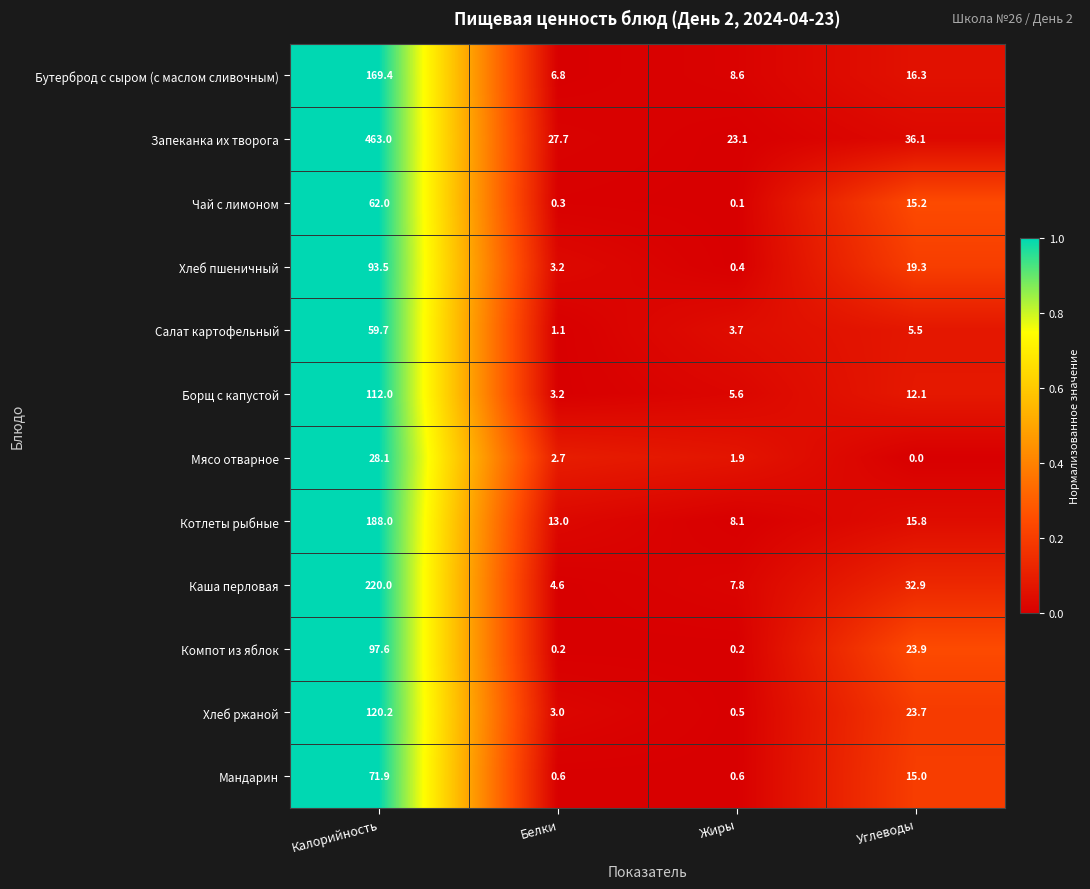

What is the difference between the second highest and second lowest values in the Мандарин series?

14.4